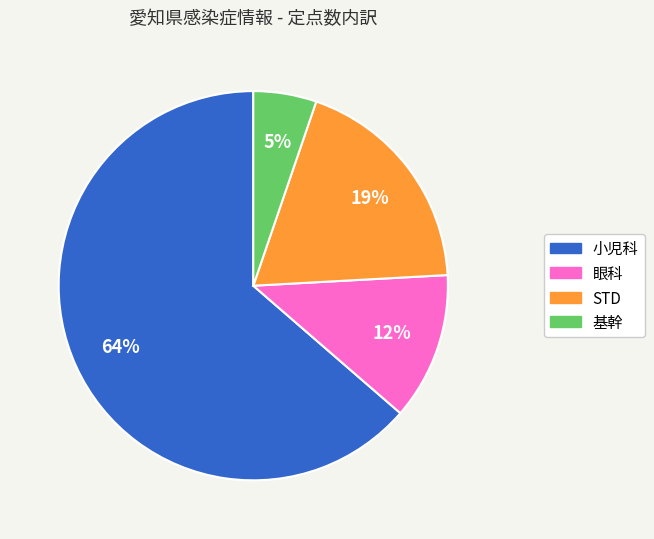

Which category has the smallest portion of the pie?

基幹